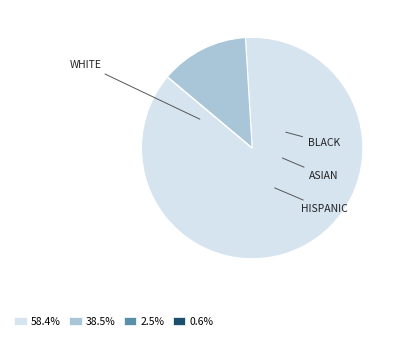

Is there a majority slice in this chart?

Yes